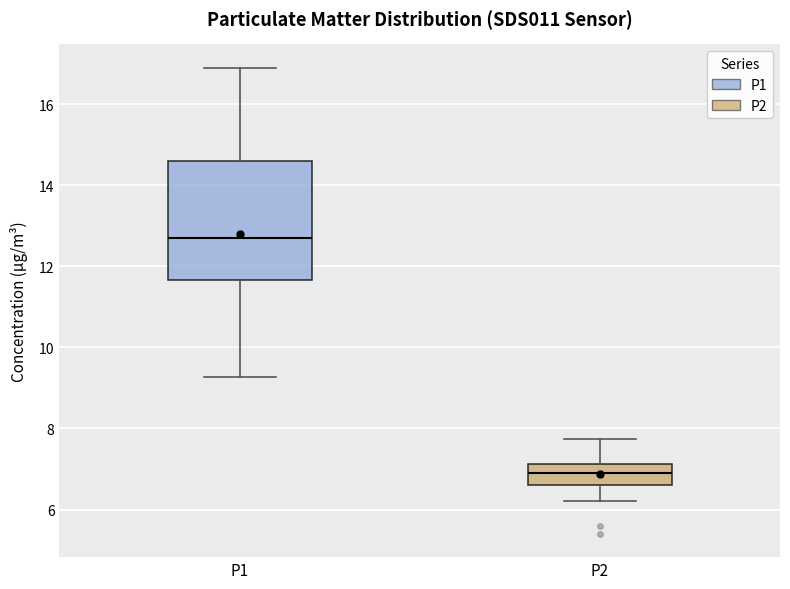

Where does the lower whisker of the box for P2 end on the y-axis? The values are not printed on the chart, so give them approximately, as read against the axis.

6.2